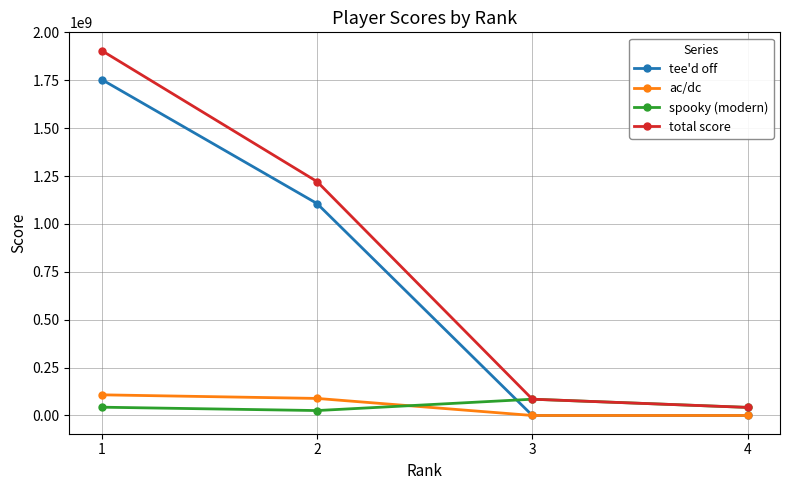

Is it true that tee'd off equals 1021964101 at 4?

False